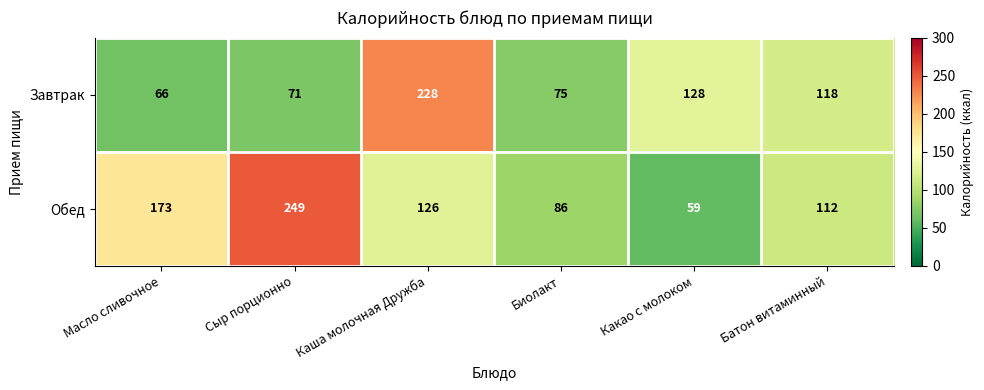

Which category has the highest value in the Обед series?

Сыр порционно